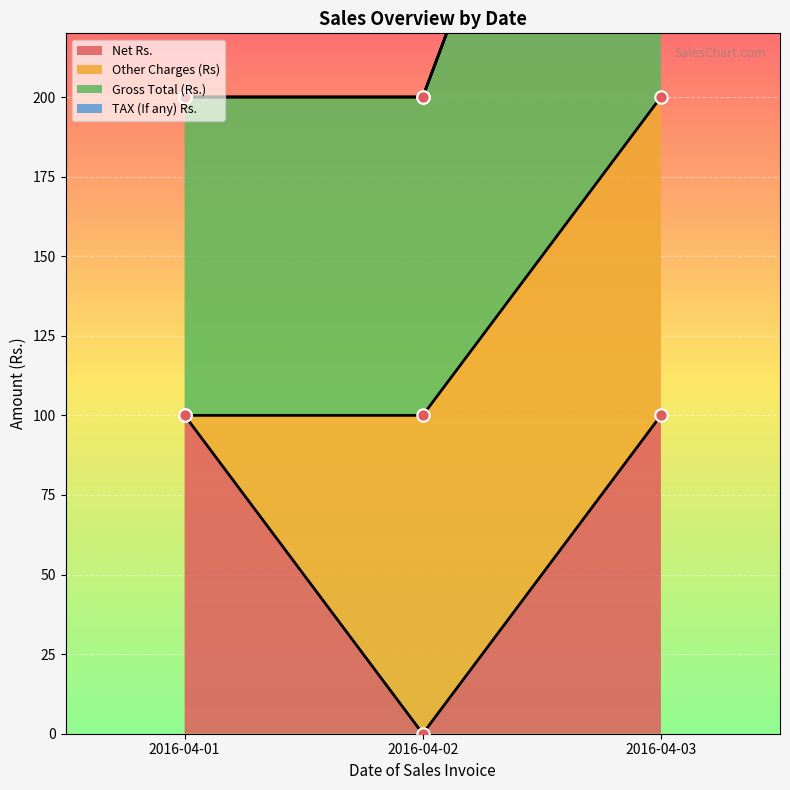

Which series has the largest Y range (max minus min)?

Net Rs.